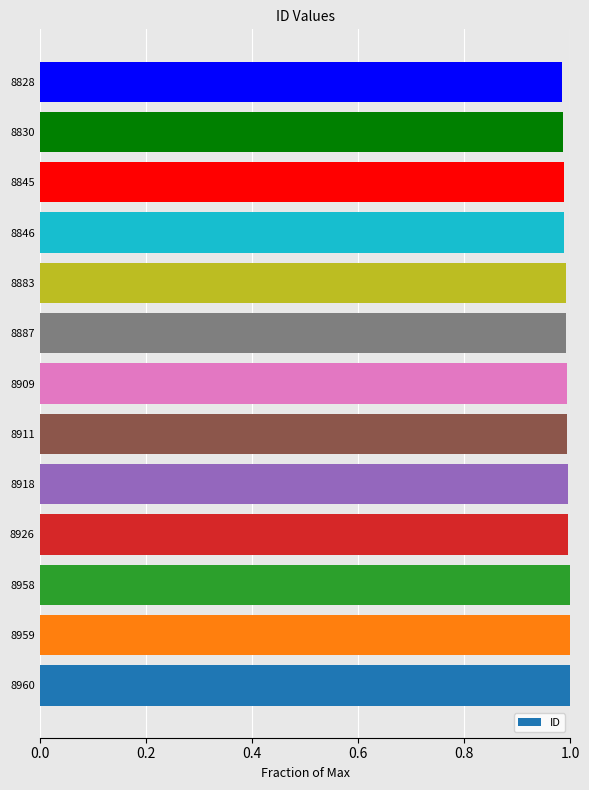

What is the sum of all values?

12.9